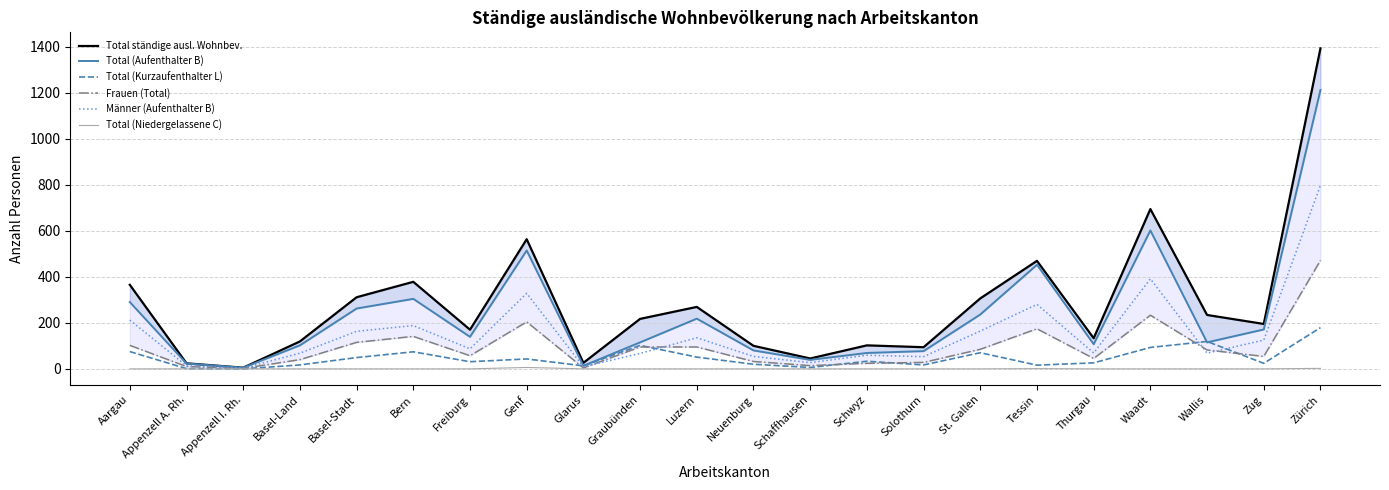

What is the average value of the Total (Aufenthalter B) series?

234